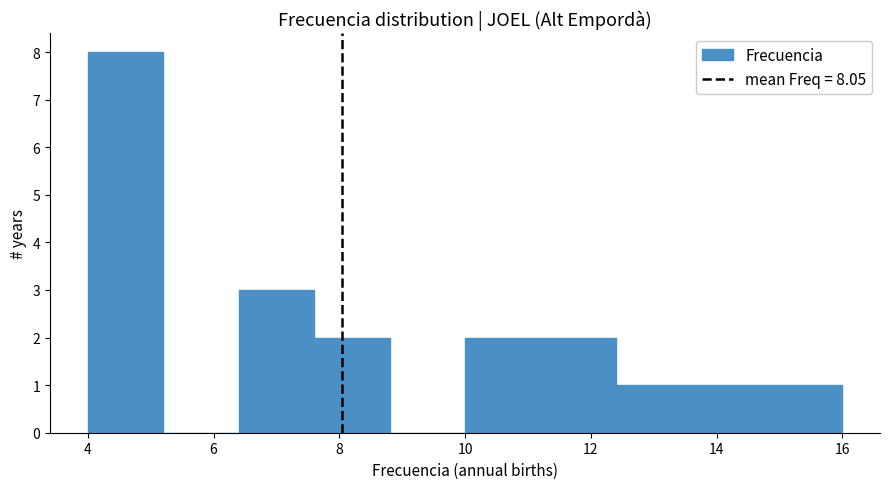

Which range on the x-axis has the tallest bar?

4.0 to 5.2